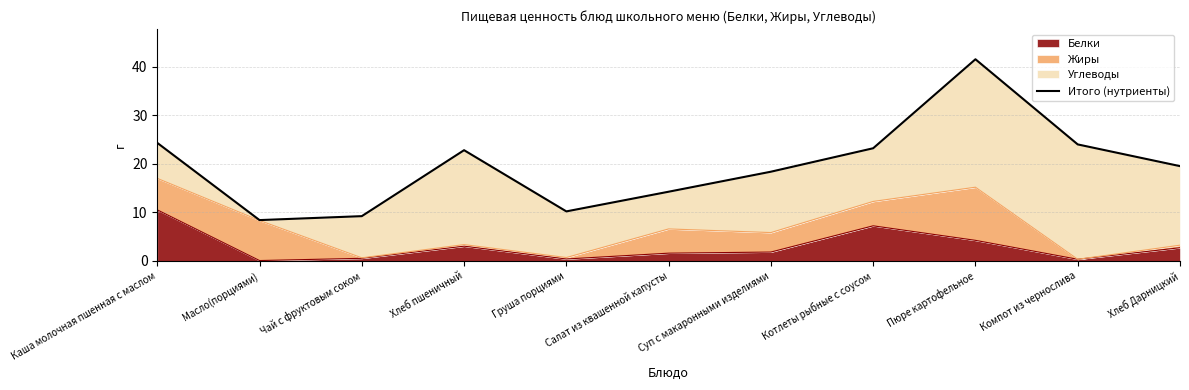

Reading left to right, what are all the values shown in this chart?

24.3	8.4	9.2	22.8	10.2	14.2	18.4	23.2	41.5	24.0	19.5